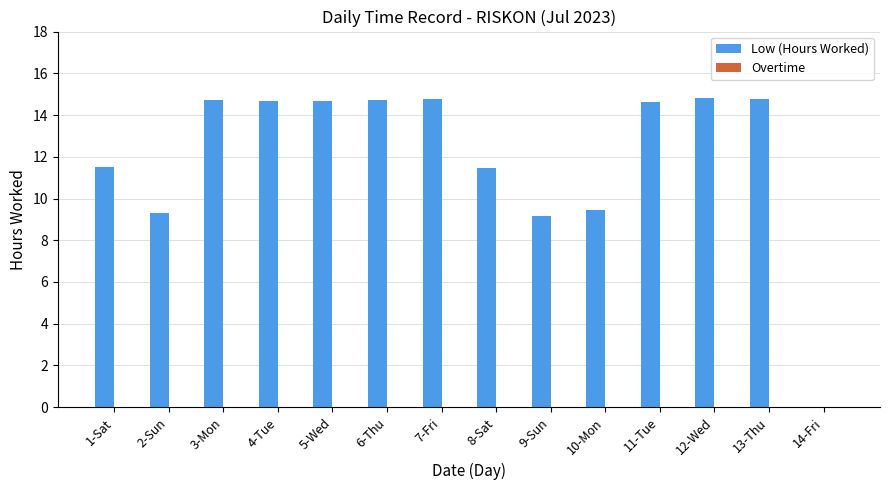

What is the sum of the values at 6-Thu and 5-Wed?

29.4